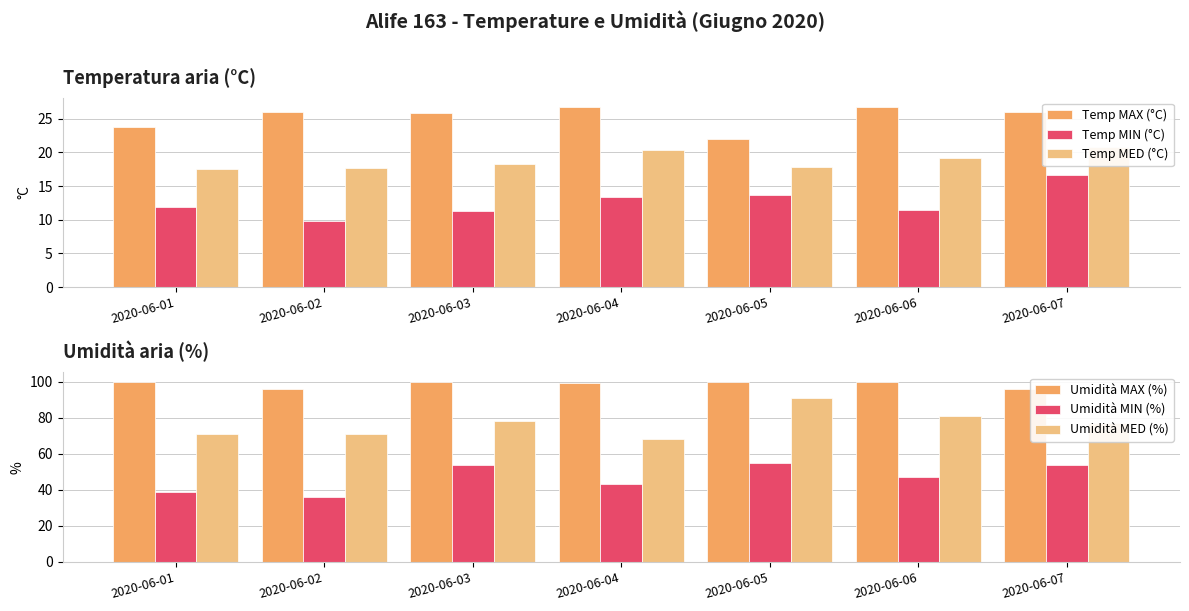

Where is Umidità MED (%) nearest to the value 79?

2020-06-03